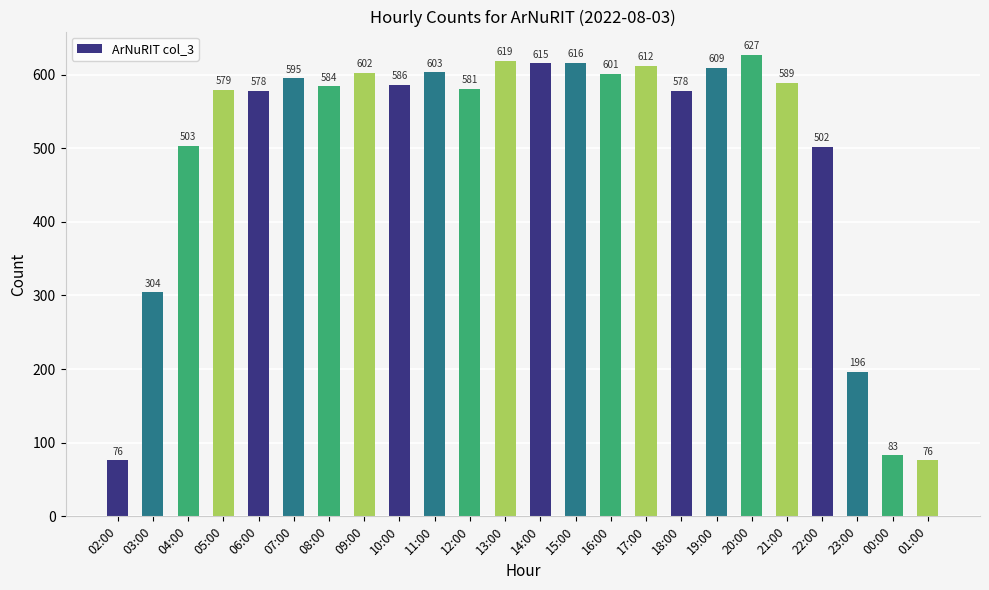

What is the value of the 13th bar from the left?

615